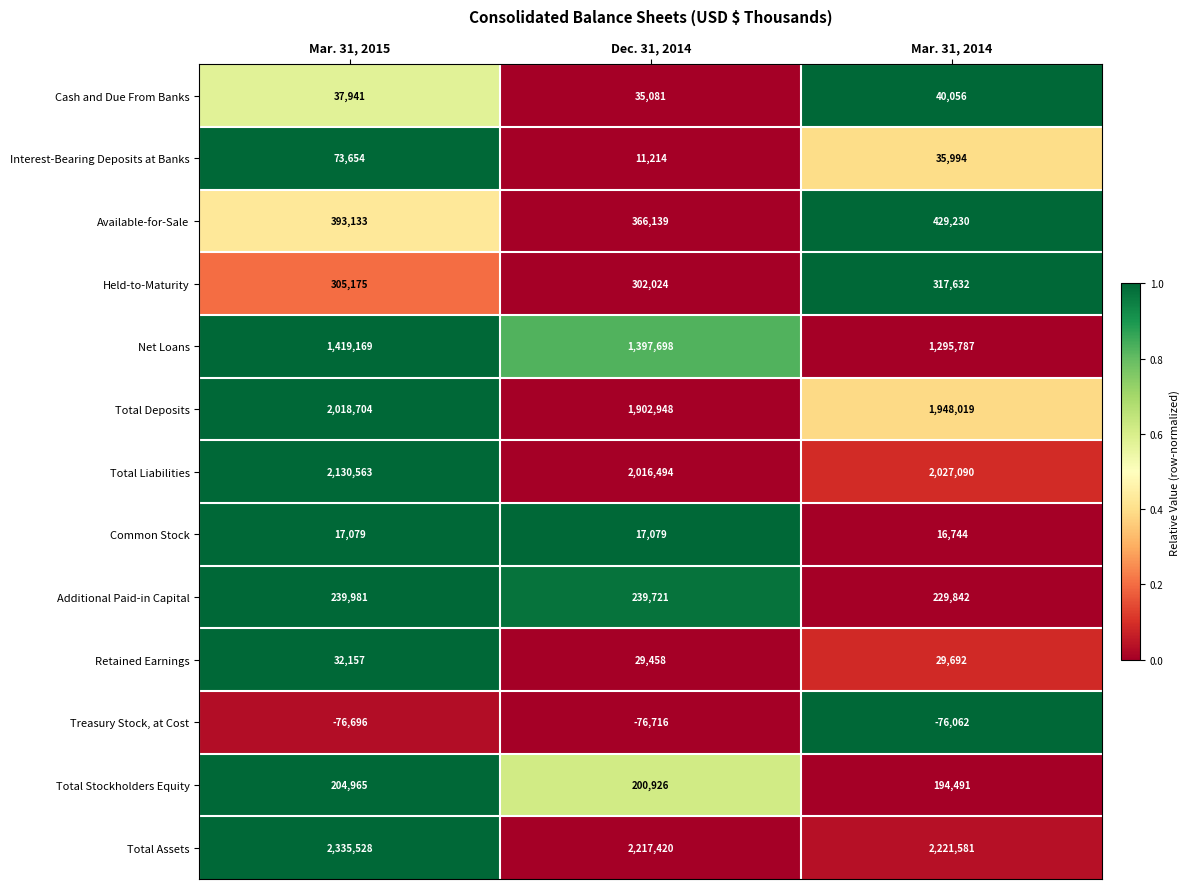

Which series has the largest range (max minus min)?

Net Loans